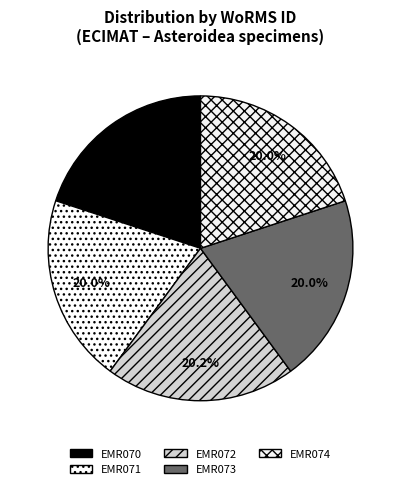

Does any single category account for the majority?

No